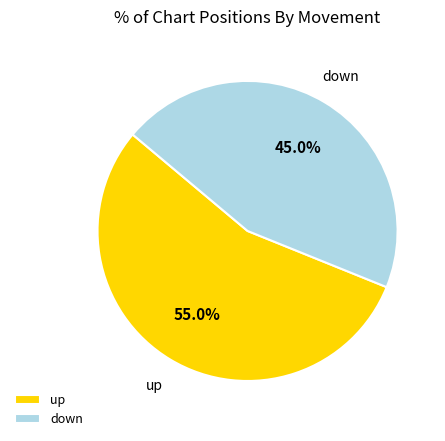

How many slices are in this pie chart?

2